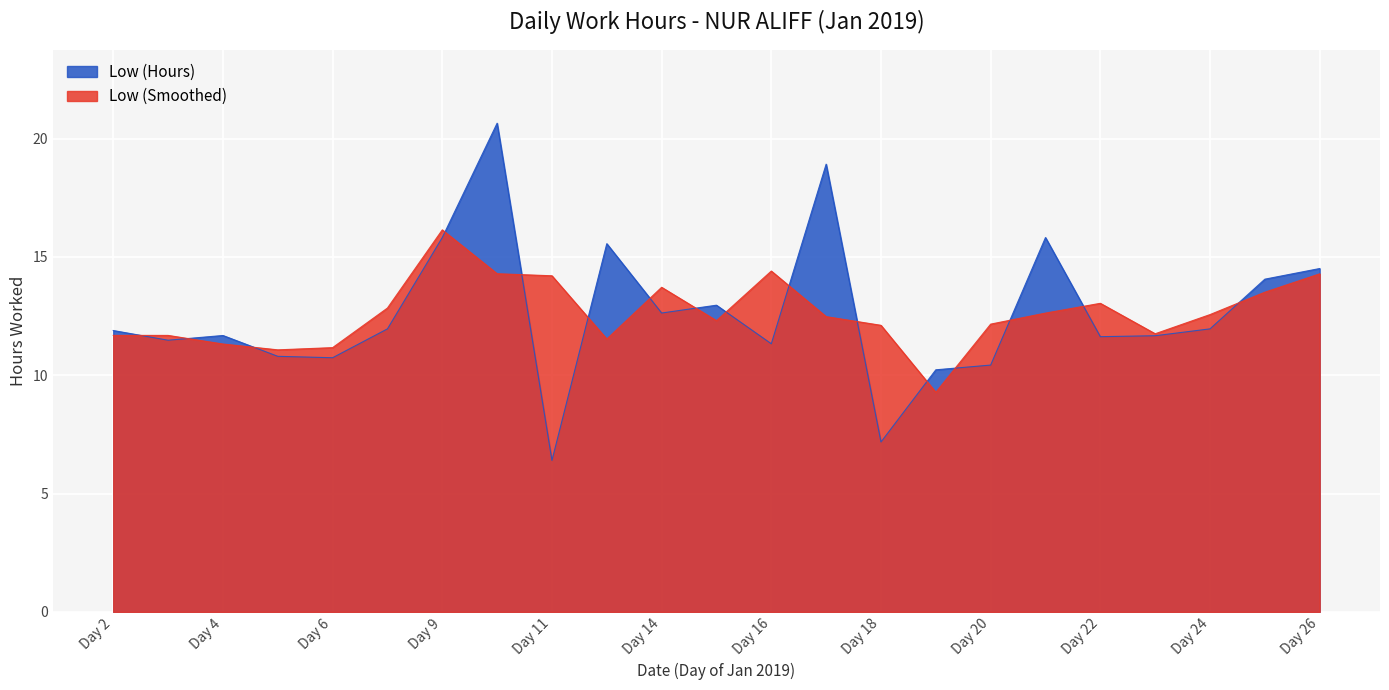

What value does the data have at Day 14?

12.6